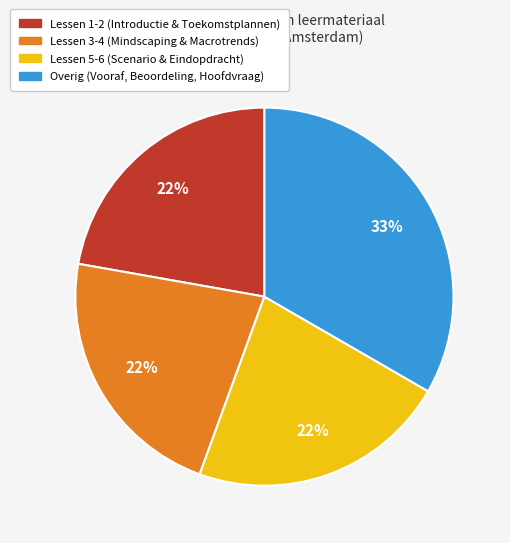

How many segments does this pie chart have?

4